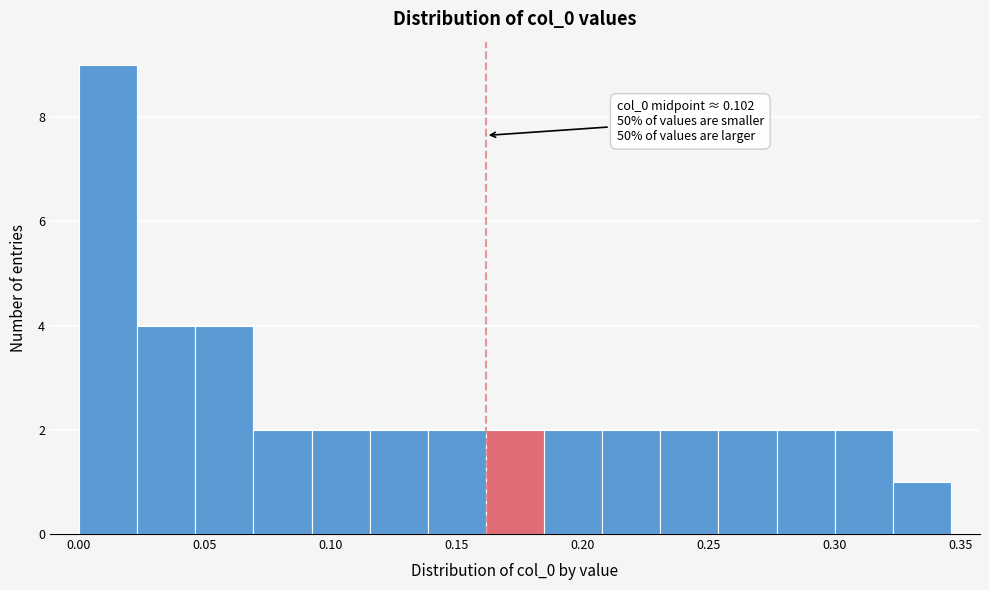

Over which range of the x-axis is the bar tallest?

0.000 to 0.025